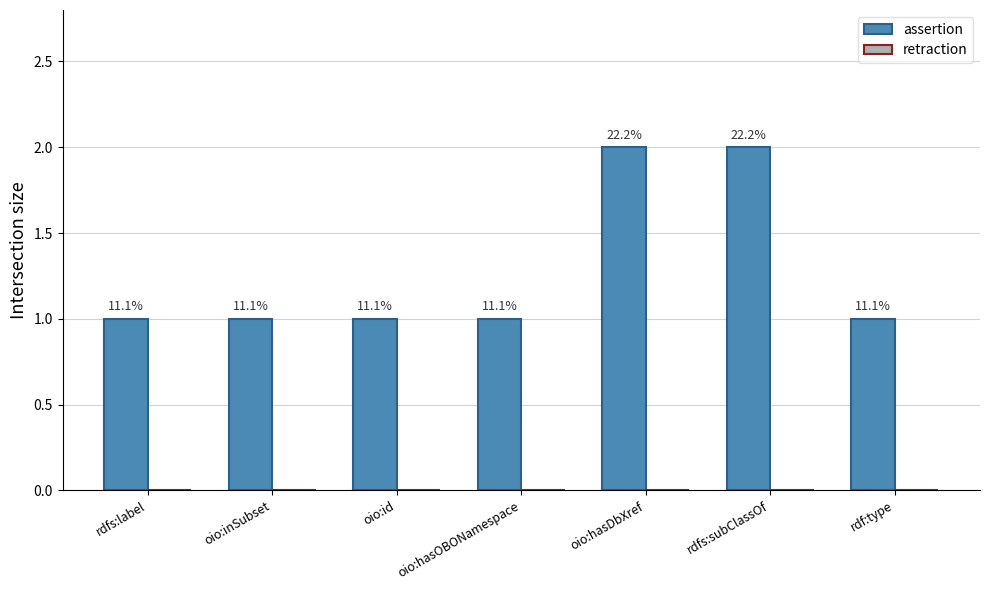

Are the bars horizontal?

No